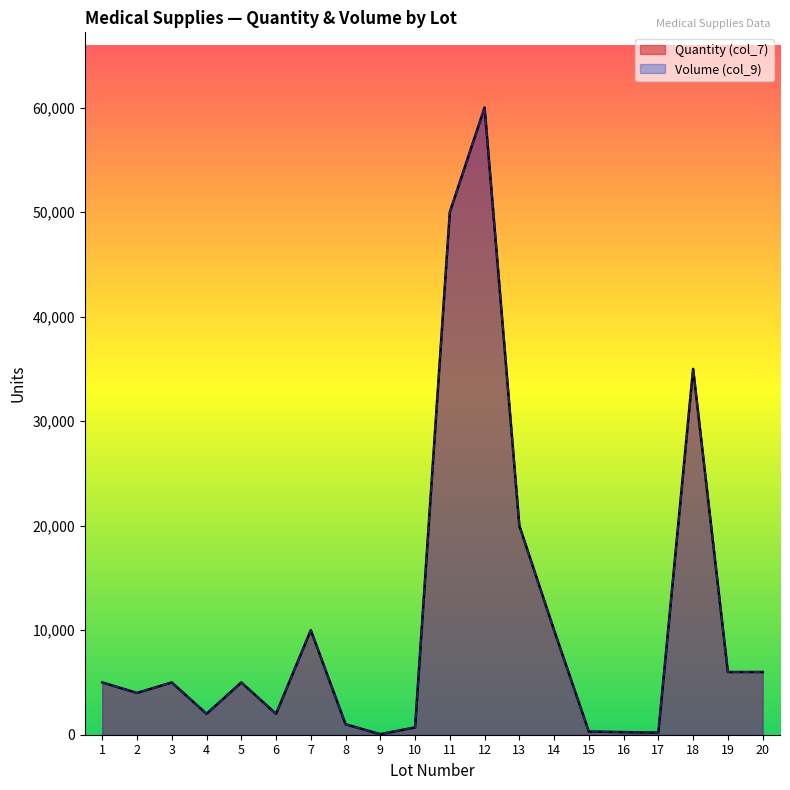

What is the minimum value shown in the chart?

50